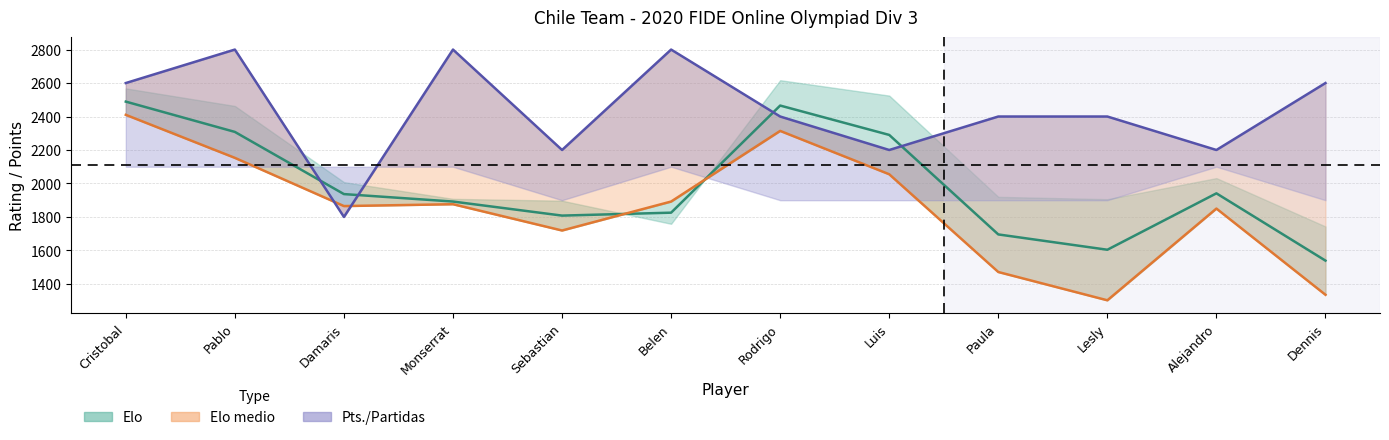

At how many categories does at least one series exceed 1601?

12